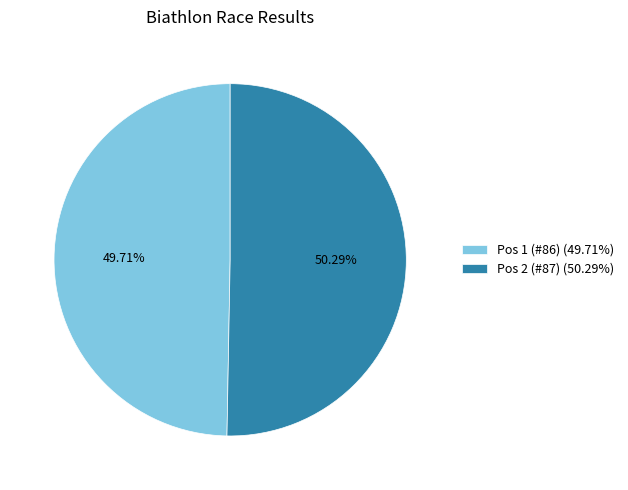

Rank the categories by value from lowest to highest.

Pos 1 (#86), Pos 2 (#87)